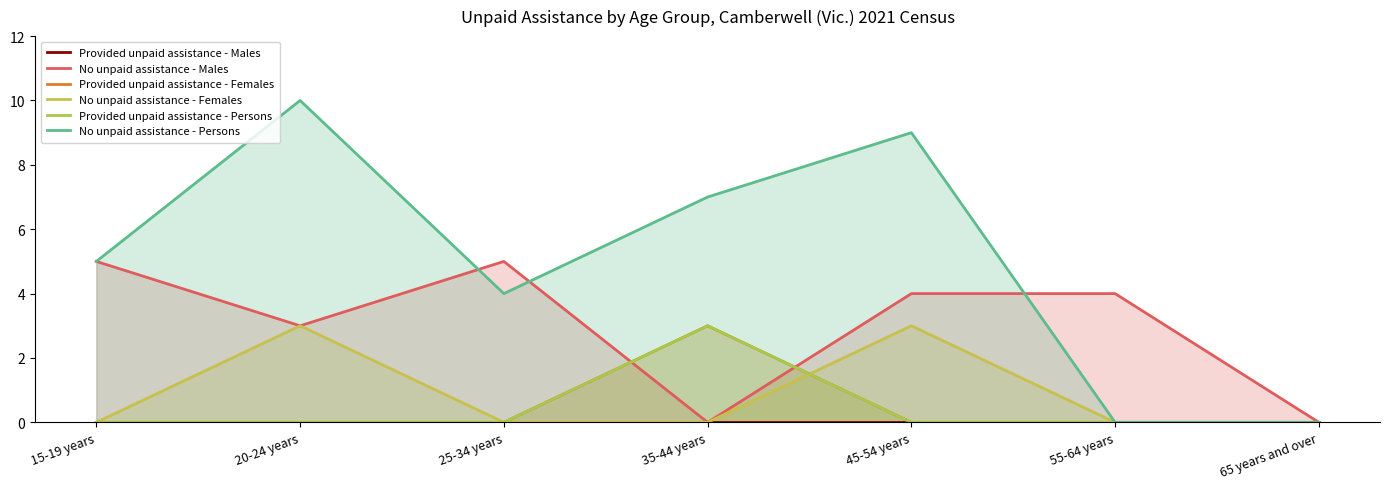

Reading left to right, what are all the values shown in this chart?

Provided unpaid assistance - Males: 15-19 years=0	20-24 years=0	25-34 years=0	35-44 years=0	45-54 years=0	55-64 years=0	65 years and over=0
No unpaid assistance - Males: 15-19 years=5	20-24 years=3	25-34 years=5	35-44 years=0	45-54 years=4	55-64 years=4	65 years and over=0
Provided unpaid assistance - Females: 15-19 years=0	20-24 years=0	25-34 years=0	35-44 years=3	45-54 years=0	55-64 years=0	65 years and over=0
No unpaid assistance - Females: 15-19 years=0	20-24 years=3	25-34 years=0	35-44 years=0	45-54 years=3	55-64 years=0	65 years and over=0
Provided unpaid assistance - Persons: 15-19 years=0	20-24 years=0	25-34 years=0	35-44 years=3	45-54 years=0	55-64 years=0	65 years and over=0
No unpaid assistance - Persons: 15-19 years=5	20-24 years=10	25-34 years=4	35-44 years=7	45-54 years=9	55-64 years=0	65 years and over=0